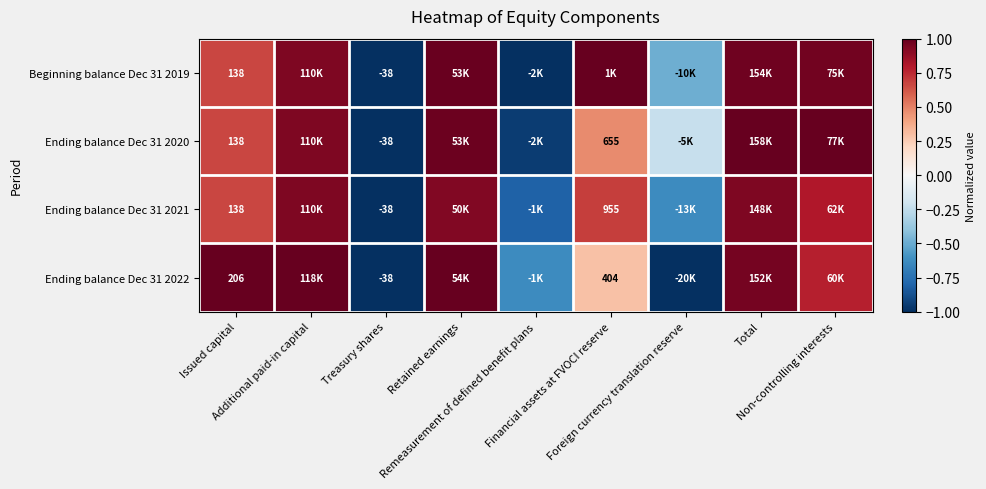

At Financial assets at FVOCI reserve, list the series in order from largest to smallest.

Beginning balance Dec 31 2019, Ending balance Dec 31 2021, Ending balance Dec 31 2020, Ending balance Dec 31 2022